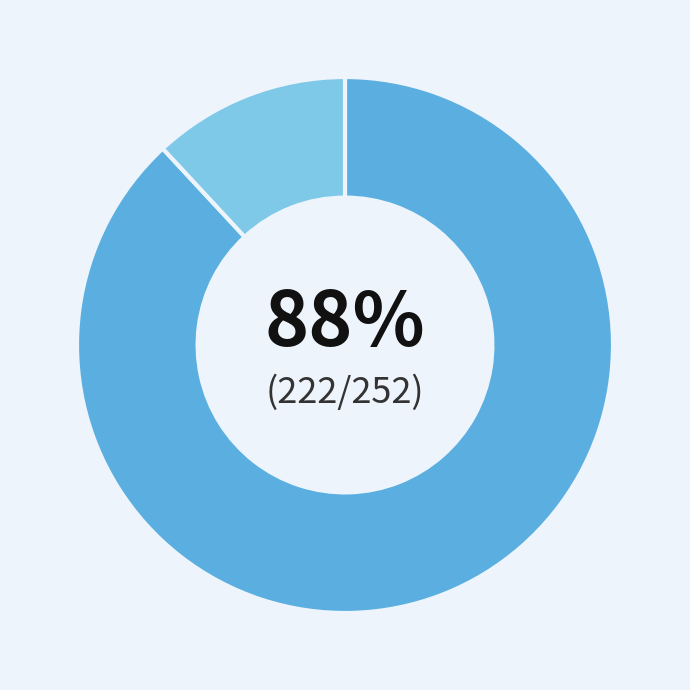

Is there a majority slice in this chart?

Yes